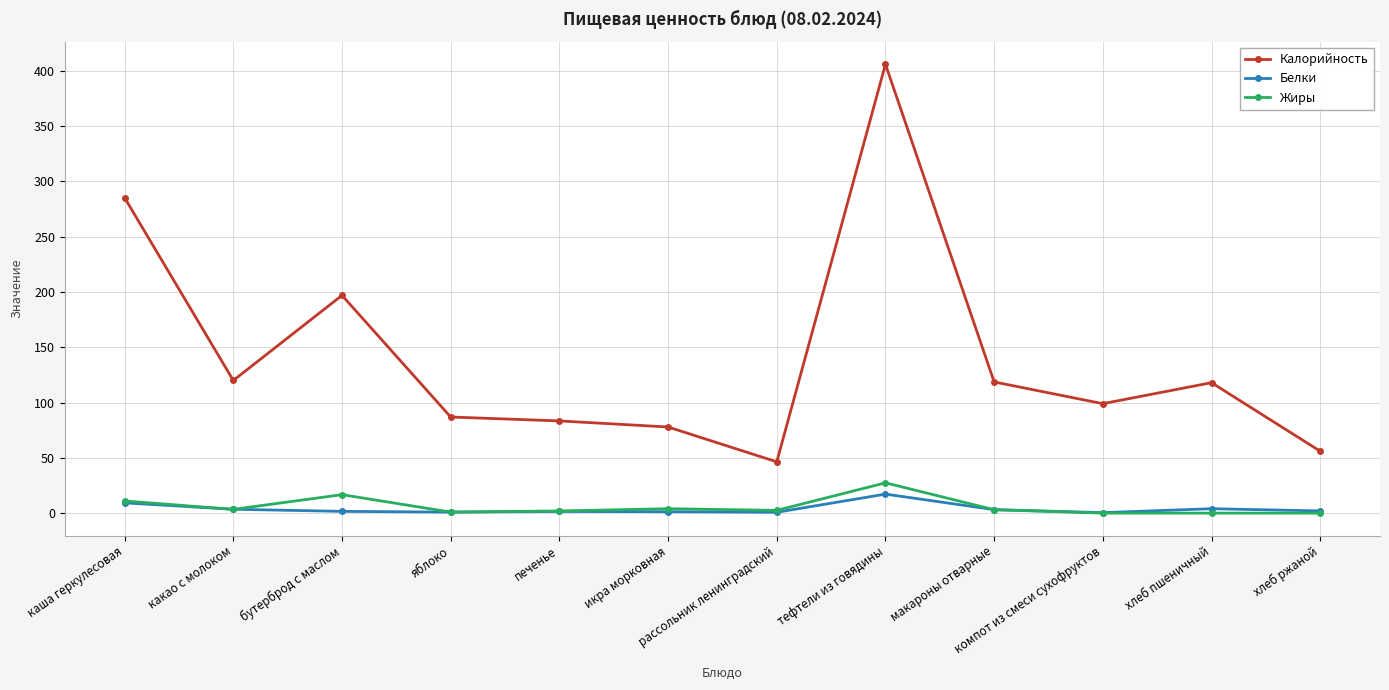

What is the highest value of the Жиры series?

27.4